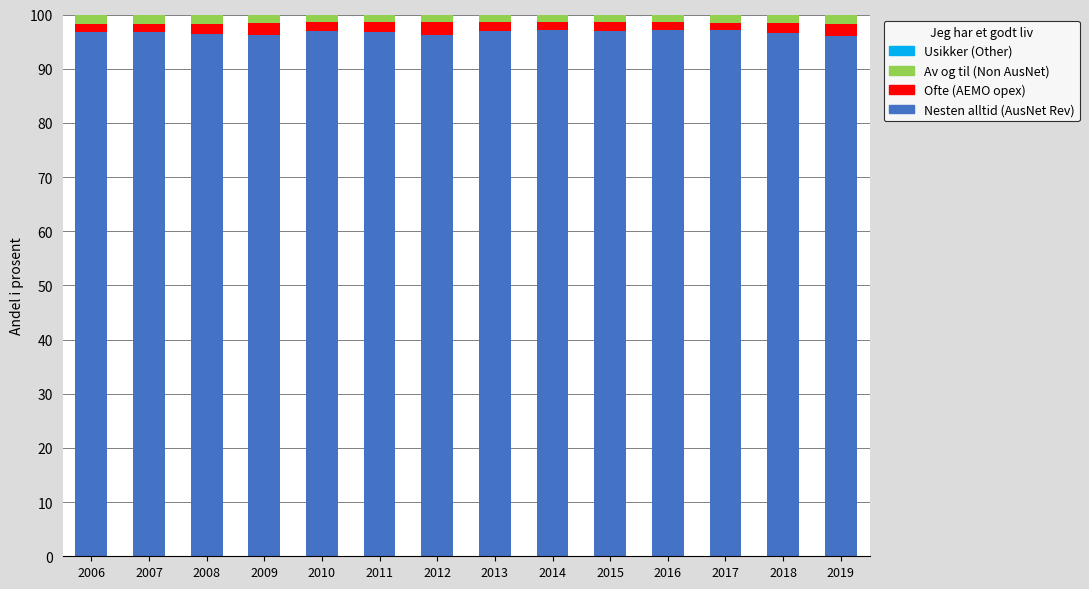

What is the highest value of the Nesten alltid (AusNet Rev) series?

97.2